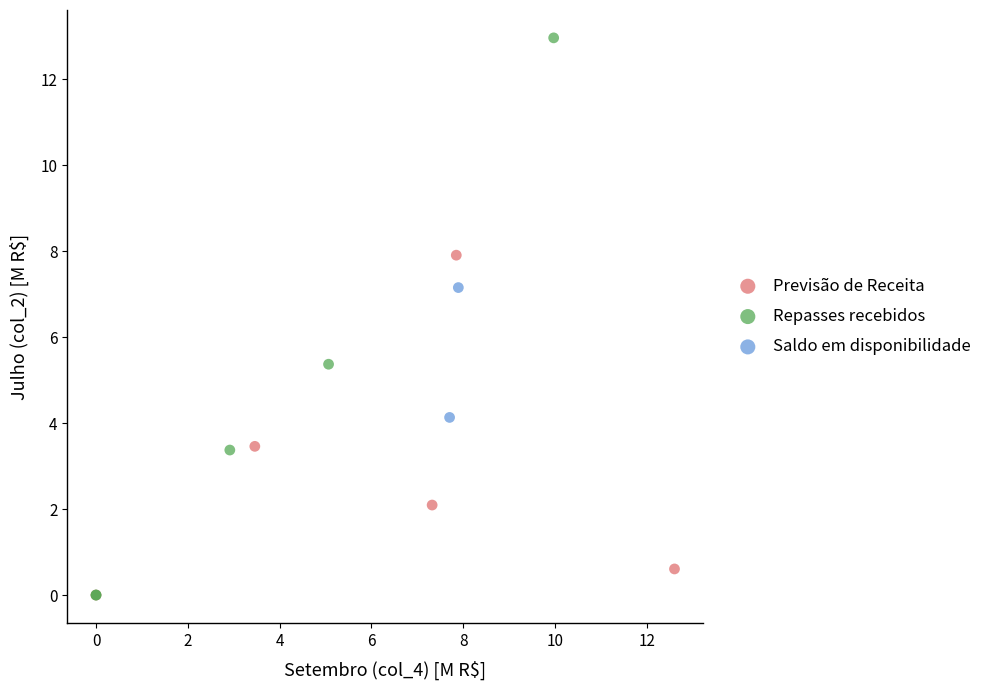

Which series has the largest Y range (max minus min)?

Repasses recebidos